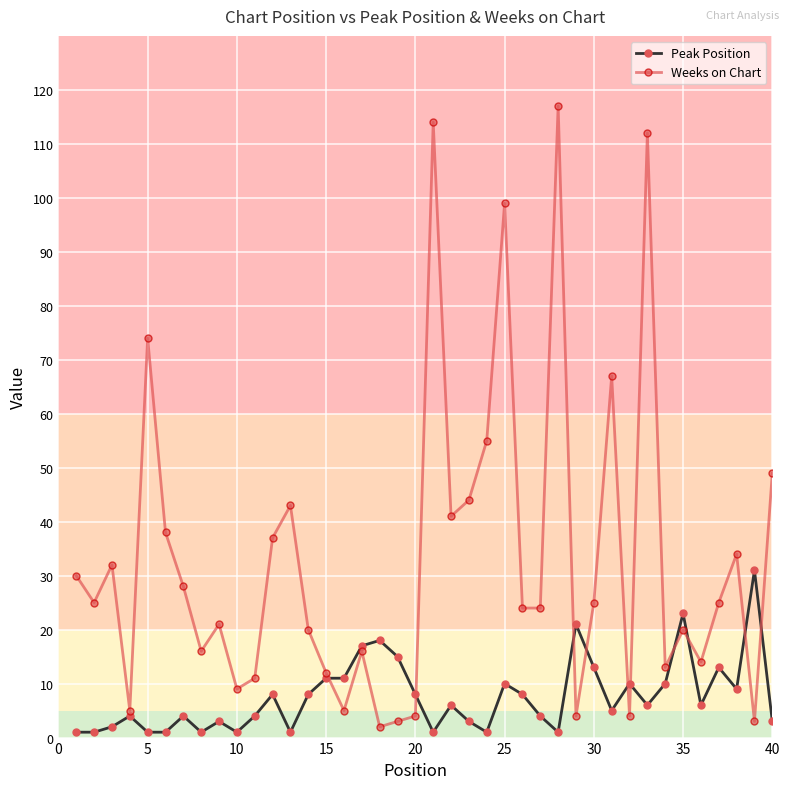

Which series has the largest total across all categories?

Weeks on Chart